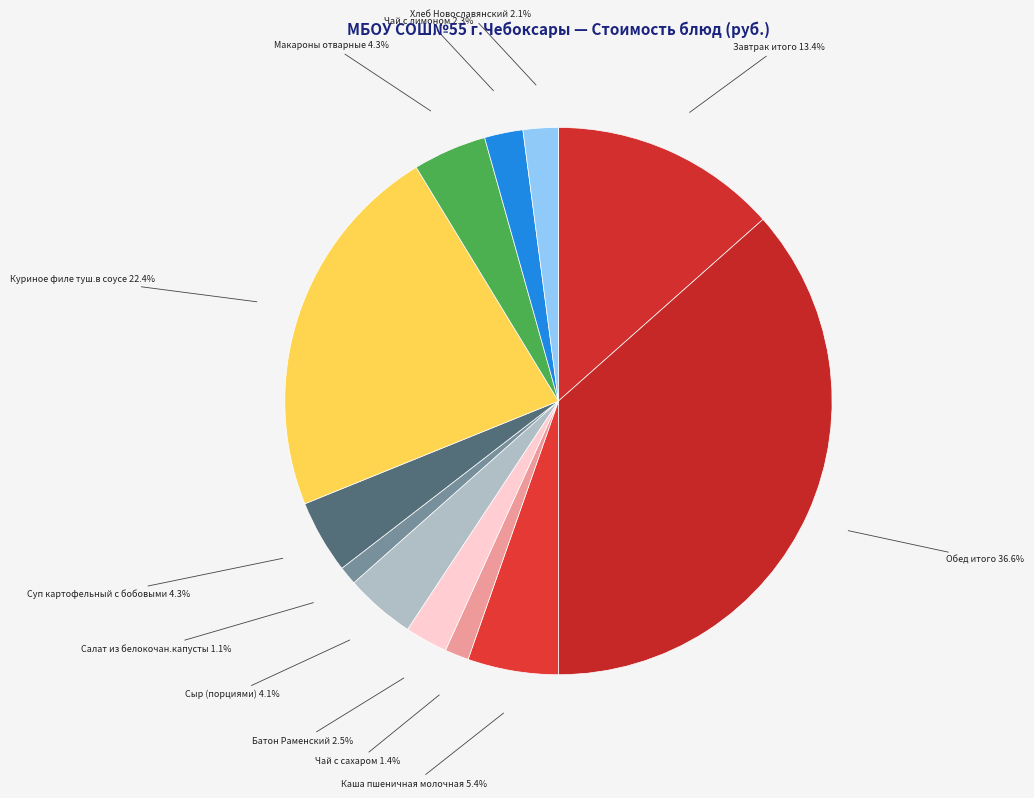

Approximately how many times larger is the value at Завтрак итого compared to Куриное филе туш.в соусе?

0.6